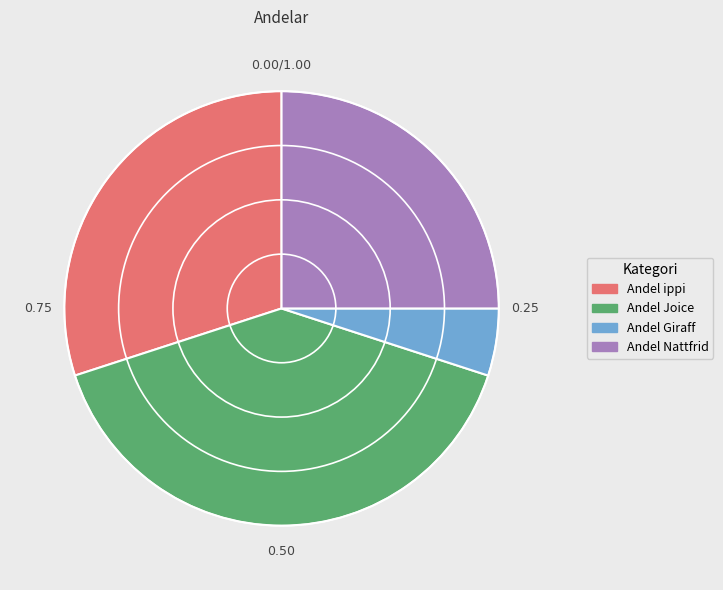

Is it true that Andel Joice is 40% of the pie?

True